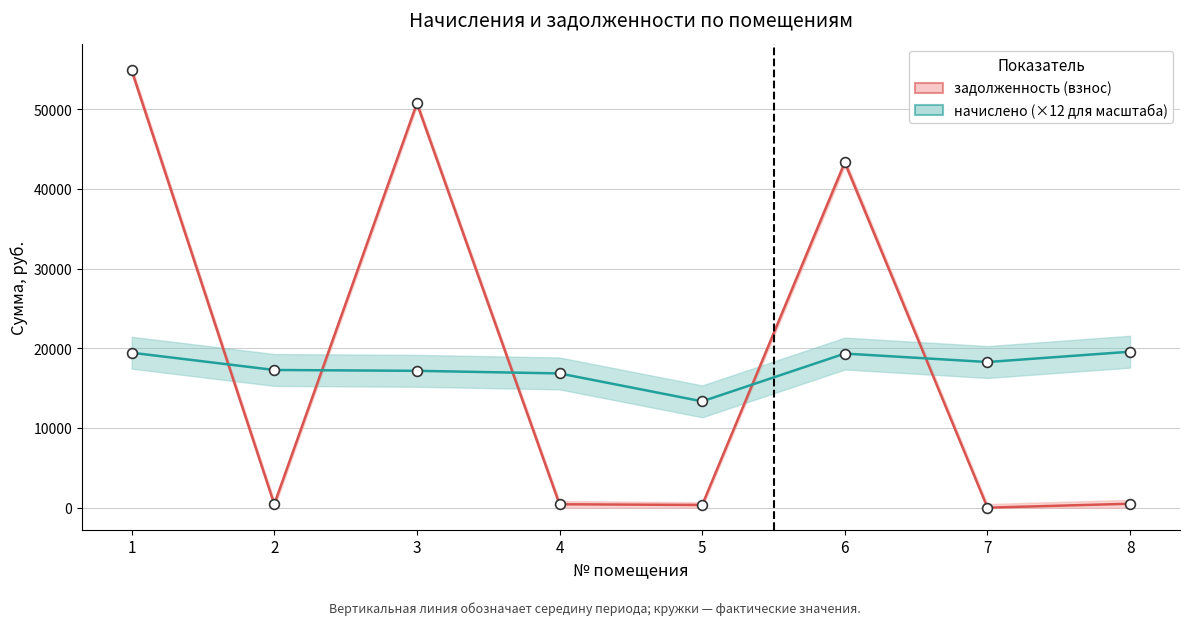

At which category is the sum across all series the highest?

1